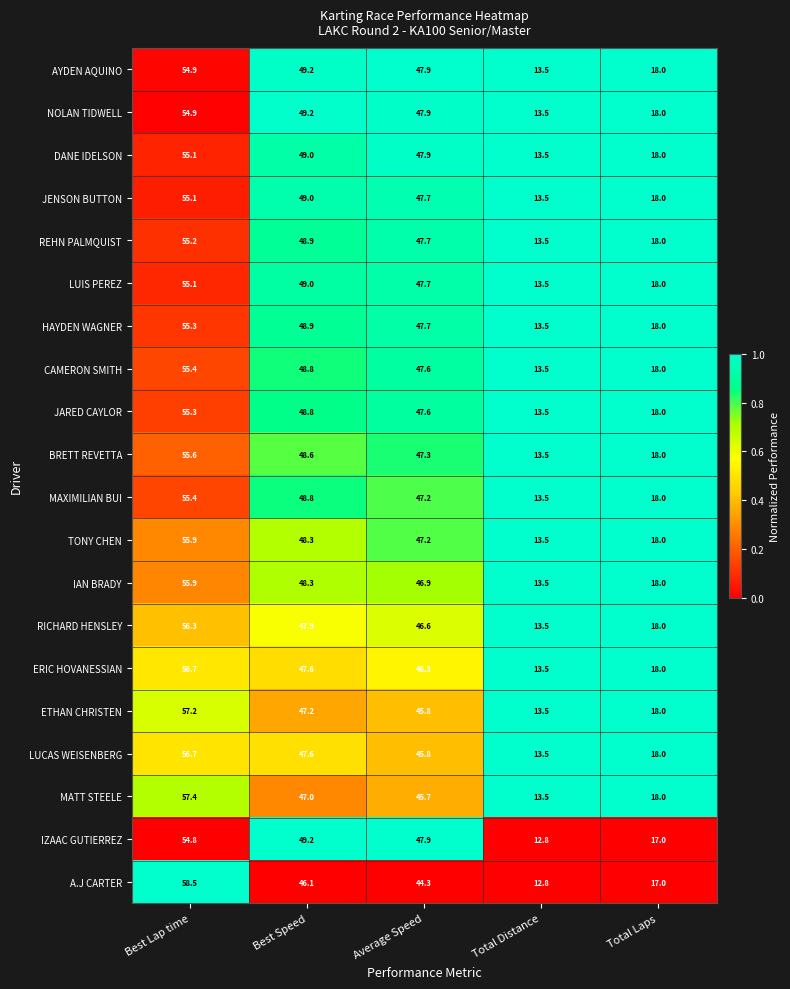

Is it true that A.J CARTER equals 10.7 at Average Speed?

False